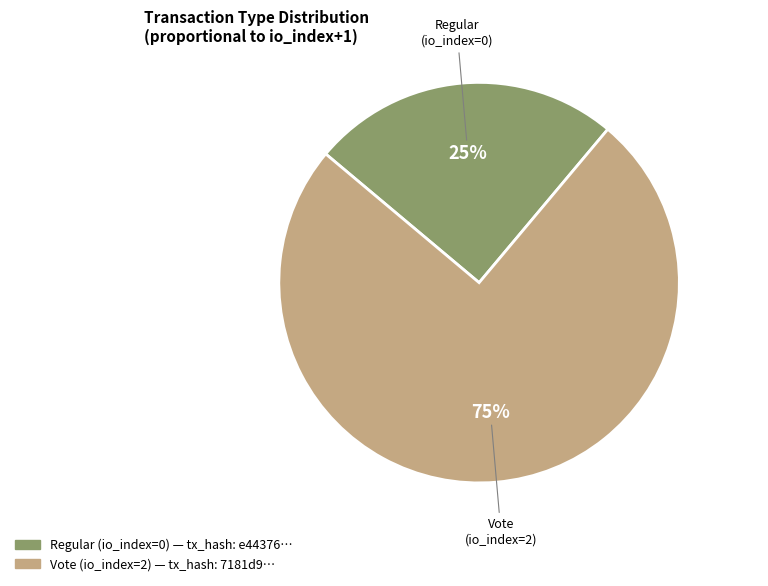

To the nearest percent, what is the average slice percentage?

50%